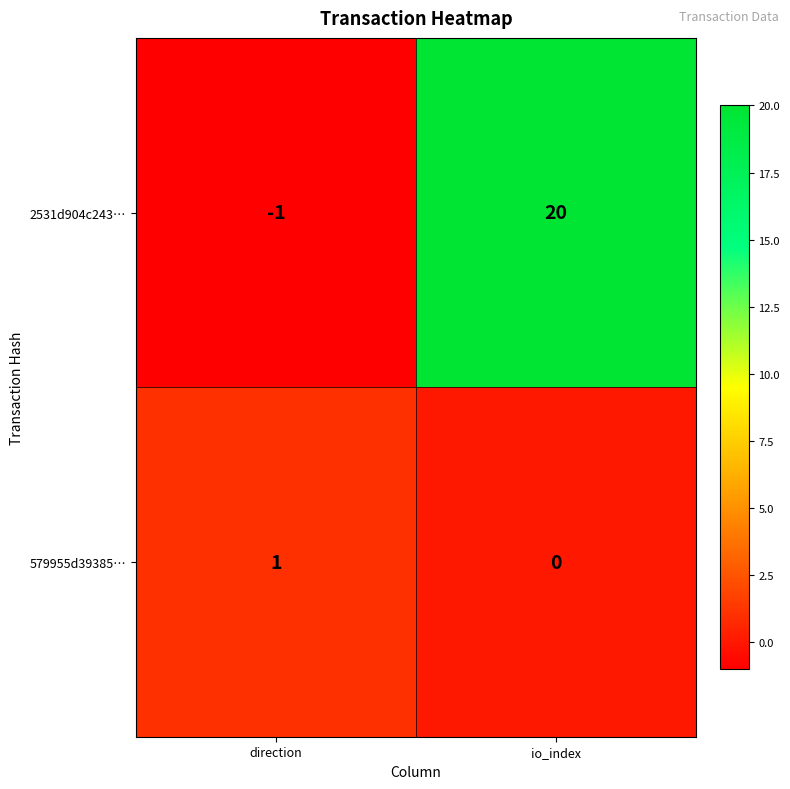

Which category has the lowest value in the 579955d39385… series?

io_index